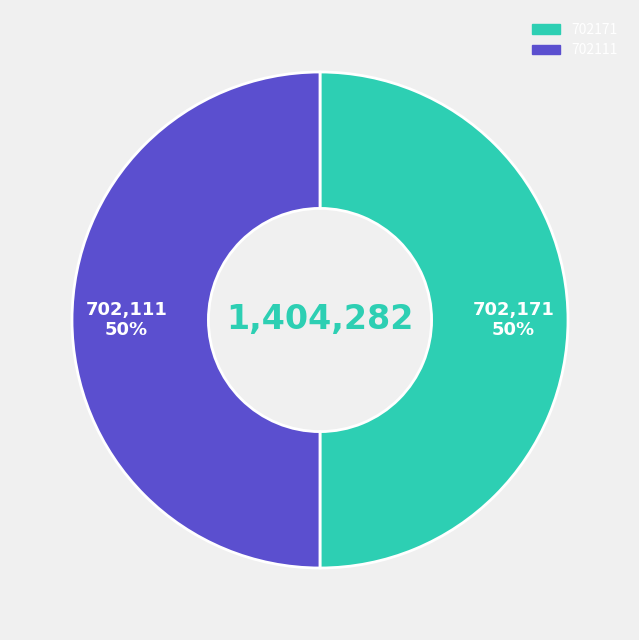

Combined, do 702111 and 702171 account for over 50%?

Yes